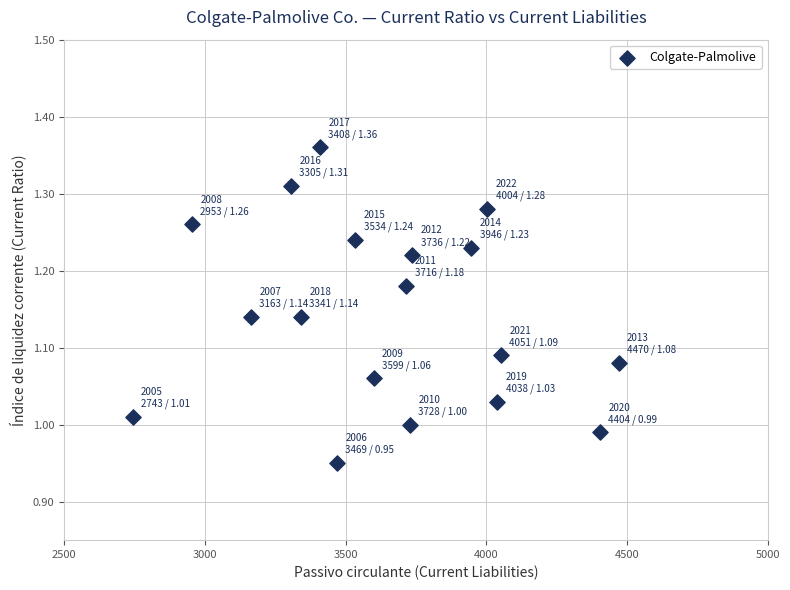

What is the range of Y values (max minus min)?

0.4